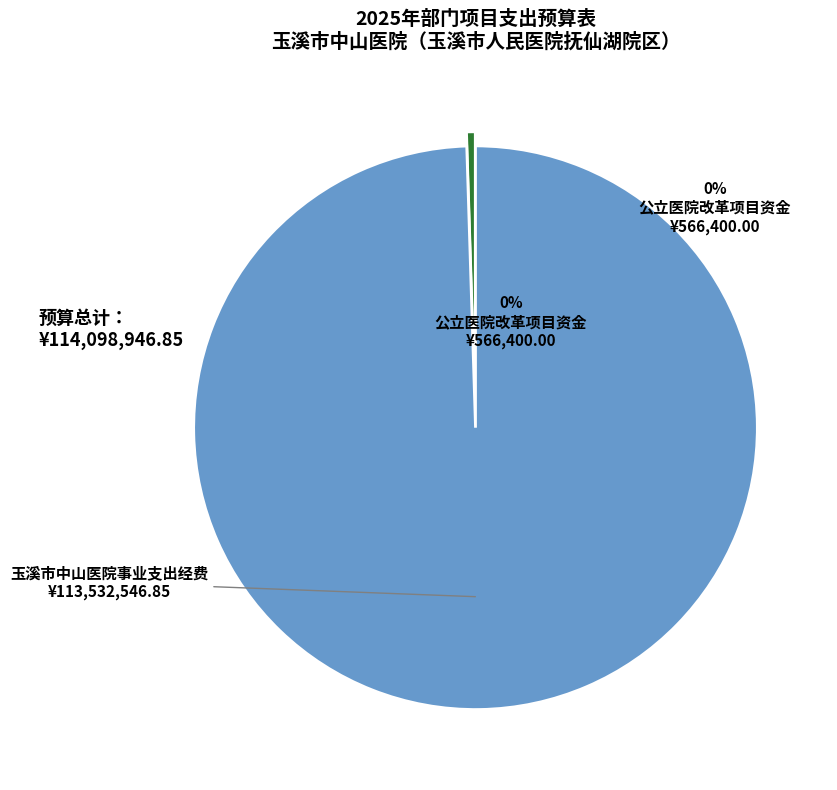

To the nearest percent, what is the combined percentage of 玉溪市中山医院事业支出经费 and 玉溪市公立医院改革与高质量发展示范项目资金?

100%